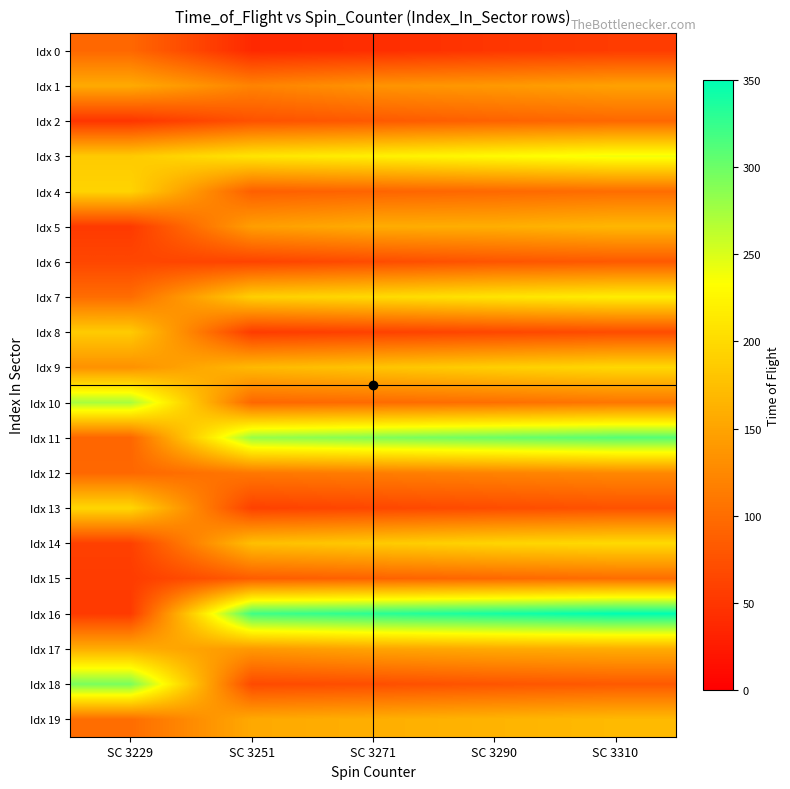

Which series has the widest spread of values?

Idx 16